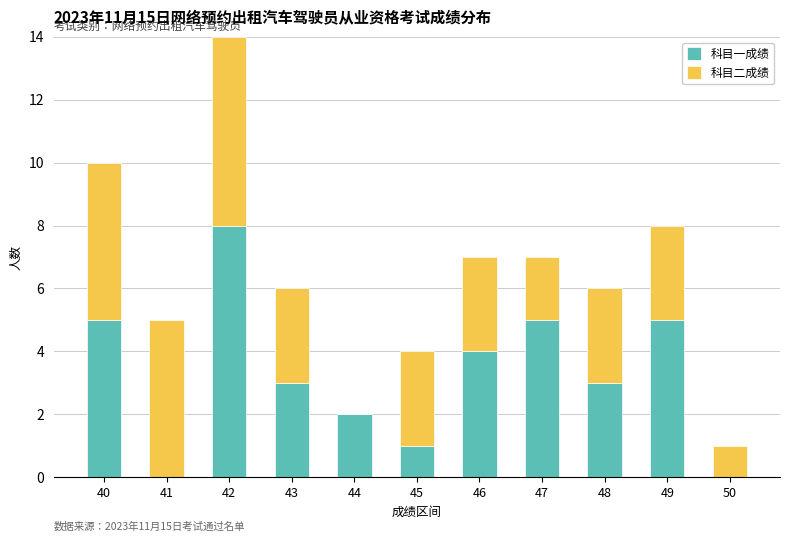

What is the sum of all 科目一成绩 values?

36